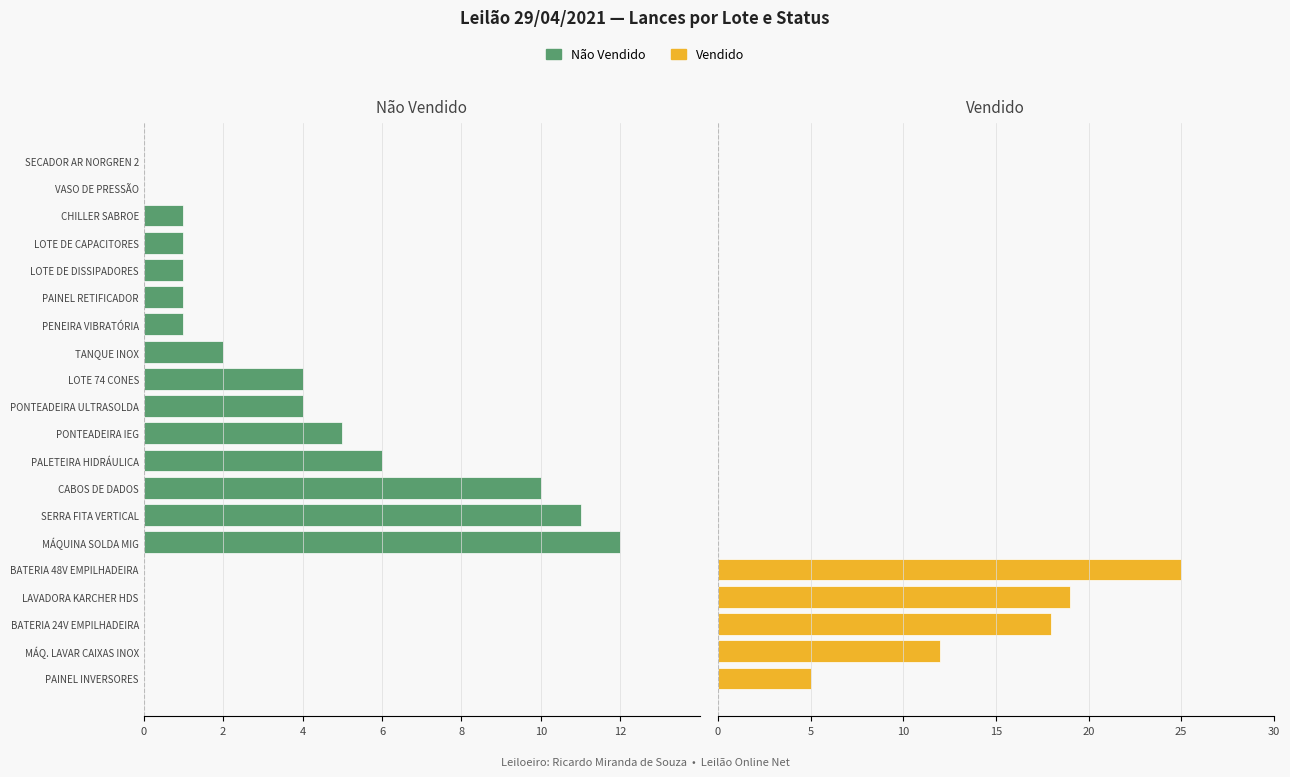

Does the chart contain any negative values?

Yes